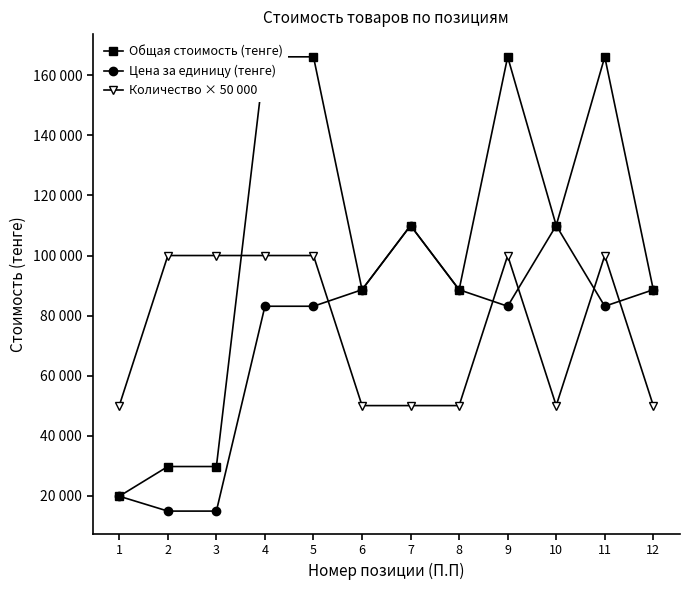

Between 3 and 12, which series saw the biggest shift?

Цена за единицу (тенге)